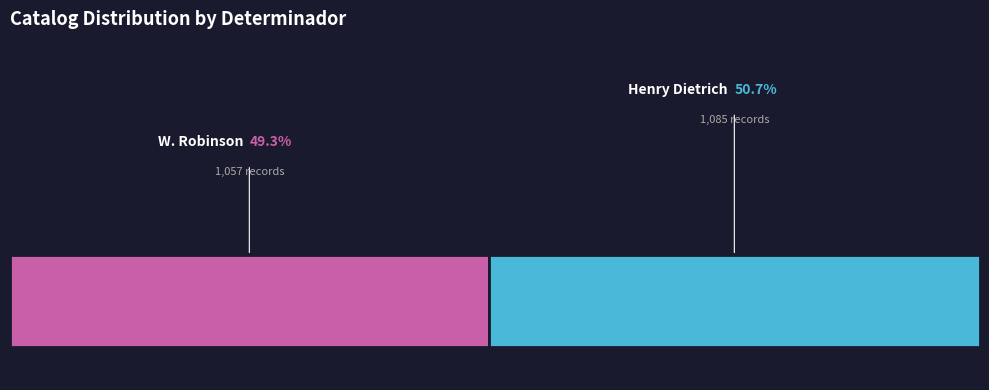

True or false: W. Robinson accounts for 57% of the total.

False